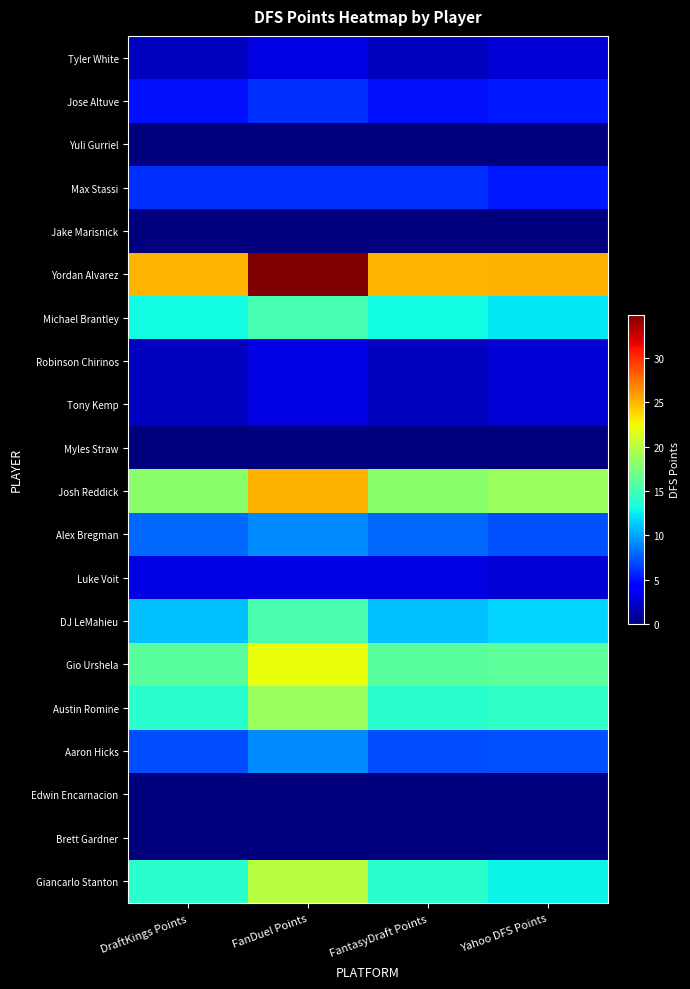

How many series are shown in this chart?

20